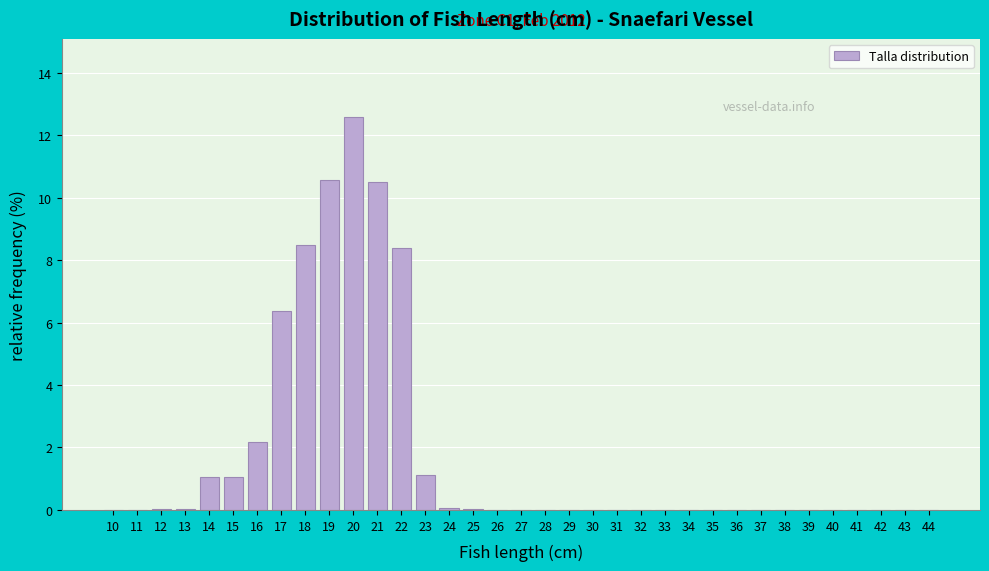

Which category has the highest value across all series?

20